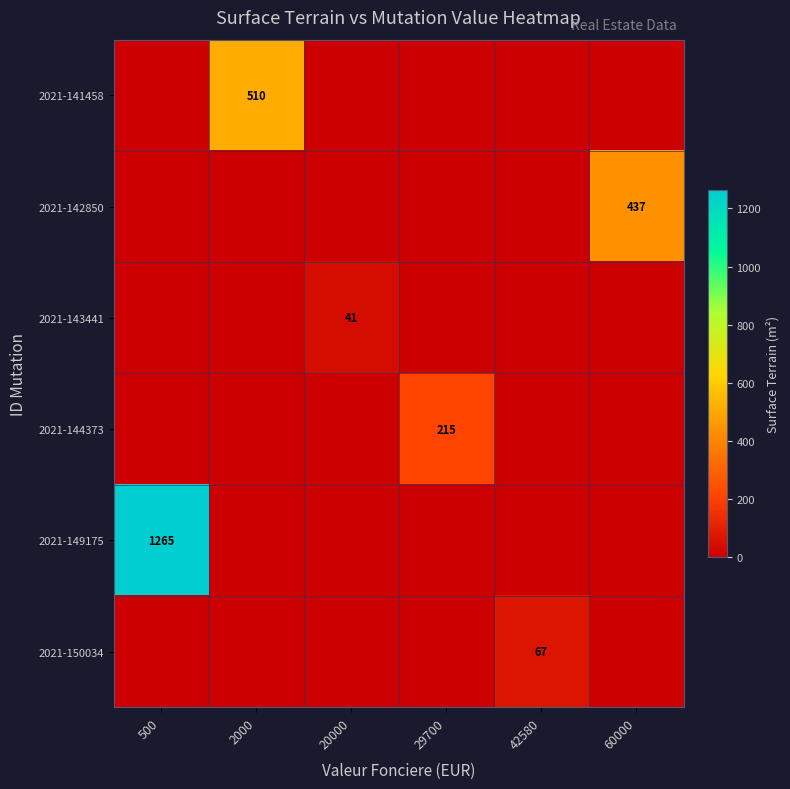

Which series has the widest spread of values?

2021-149175